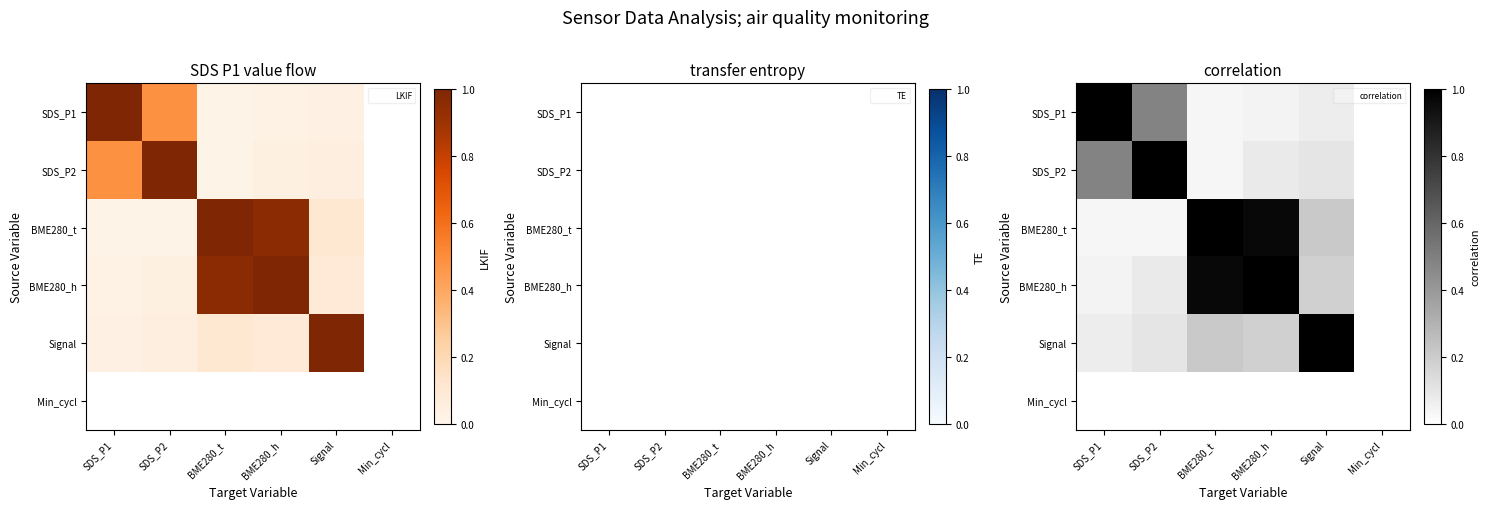

Between SDS_P1 and Signal, which is larger?

SDS_P1